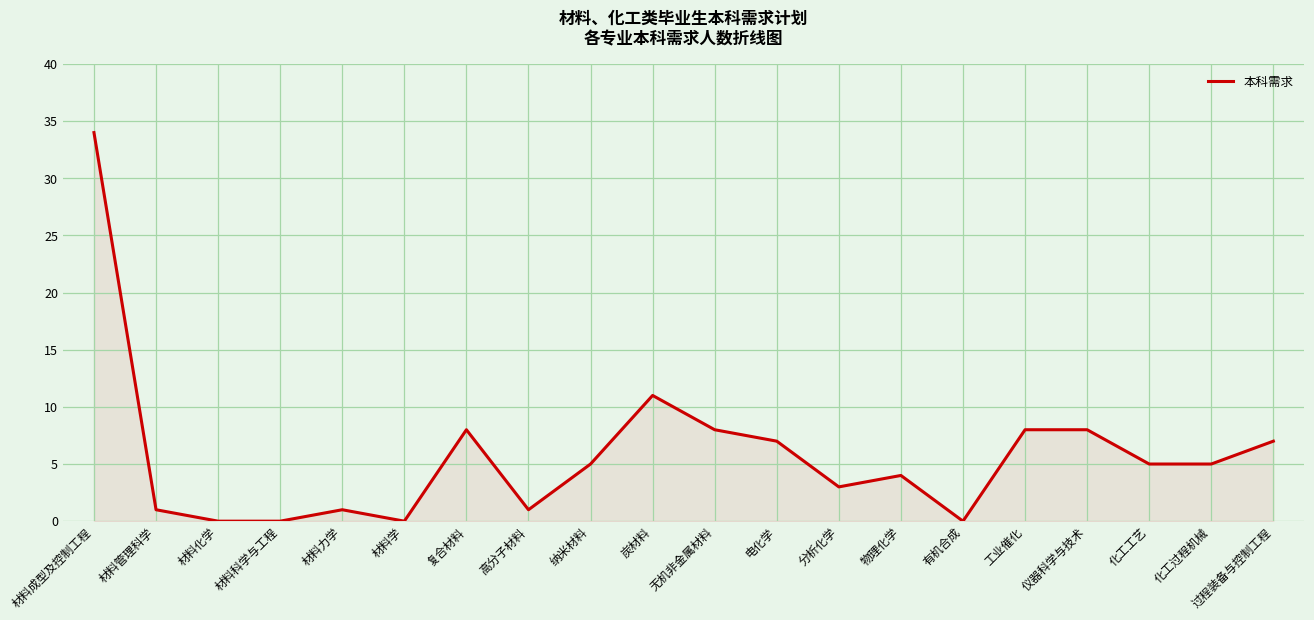

What is the sum of the values at 材料学 and 仪器科学与技术?

8